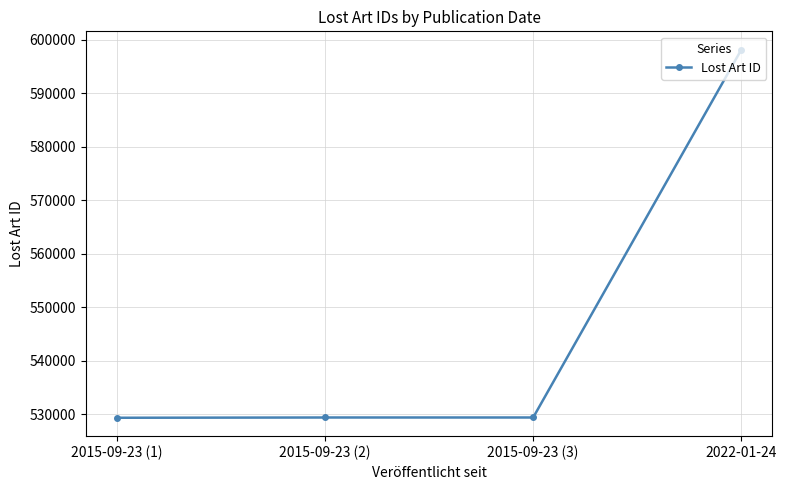

What is the value of the 4th point from the left?

598163